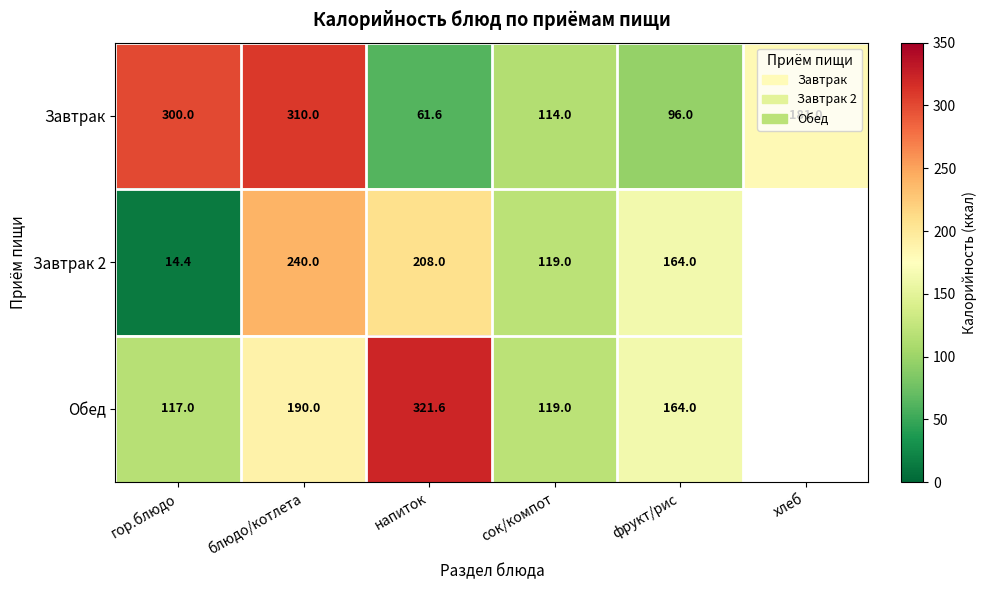

What is the difference between the Обед values at гор.блюдо and блюдо/котлета?

73.0